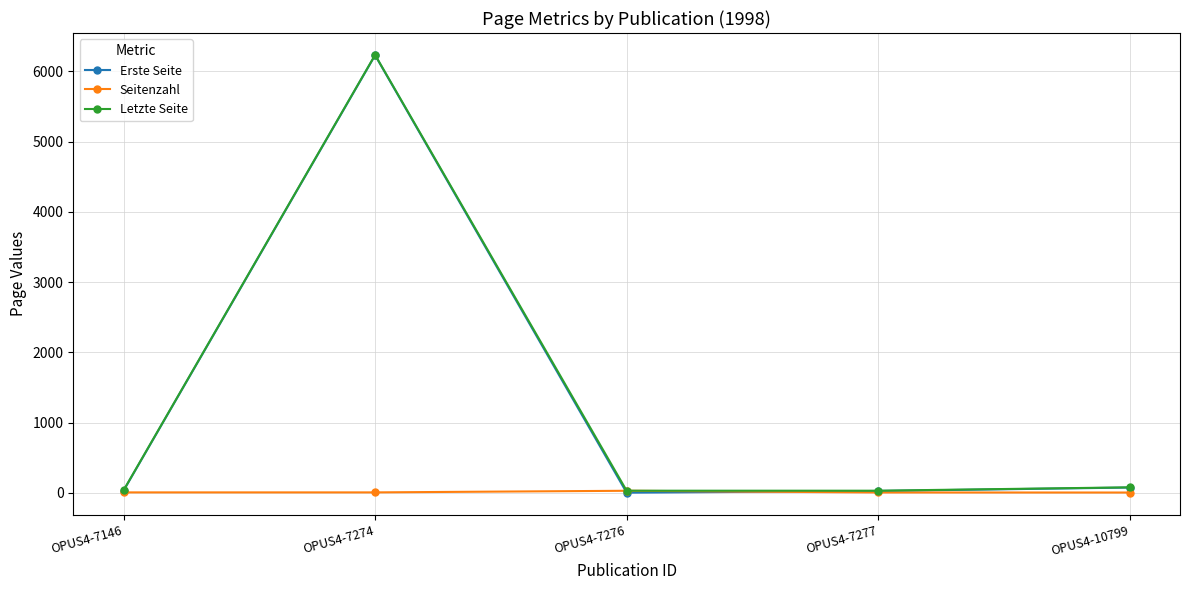

Count the number of data series in this chart.

3